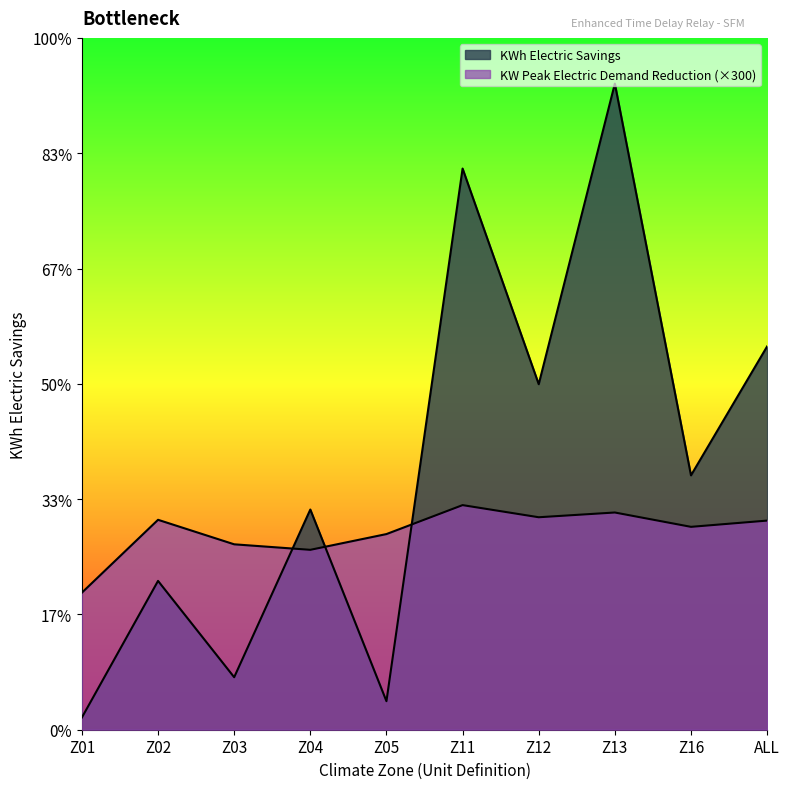

At which label is KW Peak Electric Demand Reduction closest to 78?

Z04